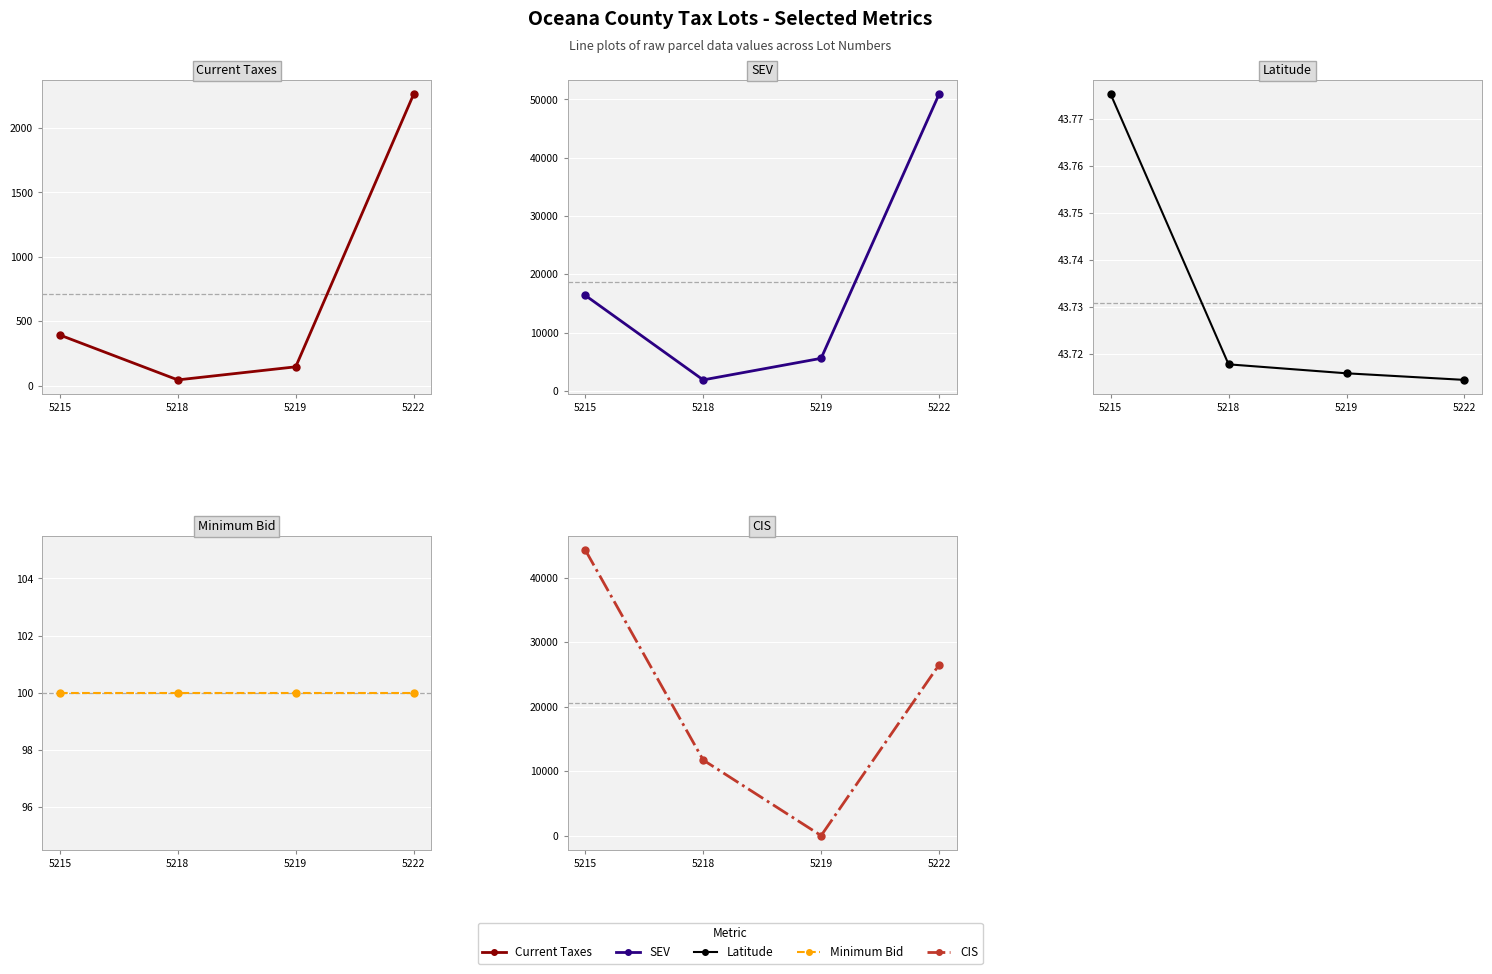

What are all the series names shown in the legend?

Current Taxes, SEV, Latitude, Minimum Bid, CIS